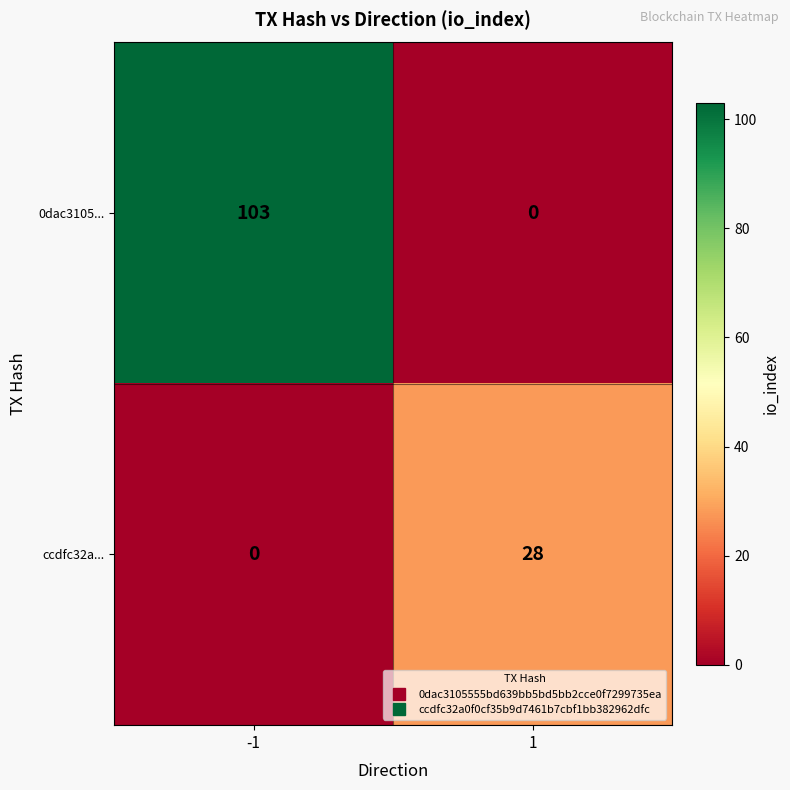

Rank the series at 1 from highest to lowest value.

ccdfc32a..., 0dac3105...